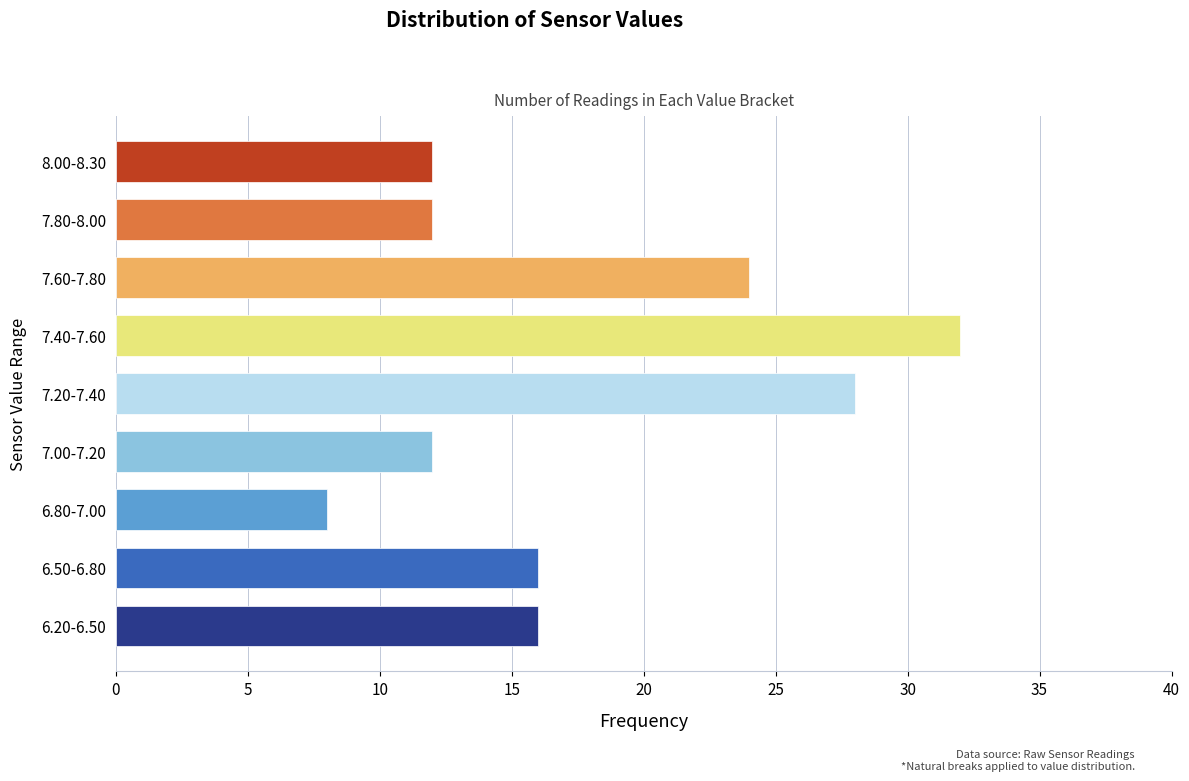

Reading top to bottom, extract all data points from this chart.

12	12	24	32	28	12	8	16	16